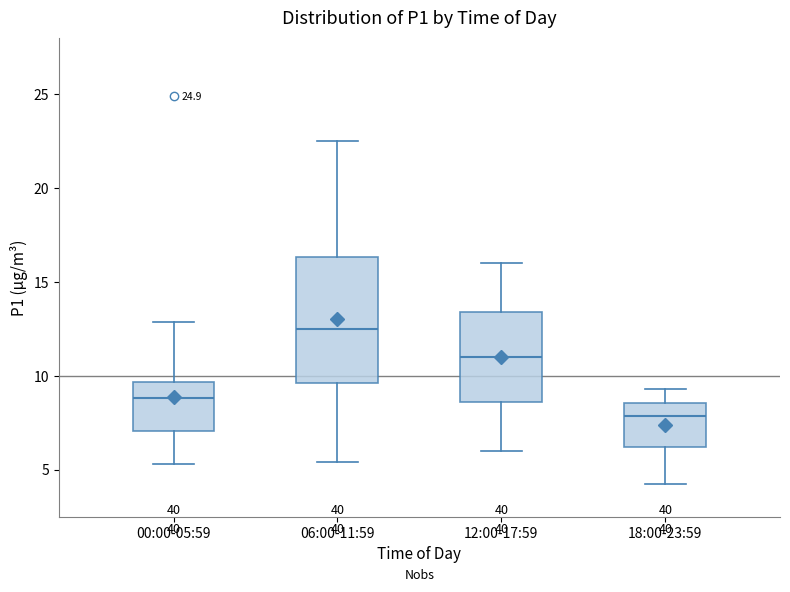

Comparing the boxes themselves (not the whiskers), which one is the tallest?

06:00-11:59